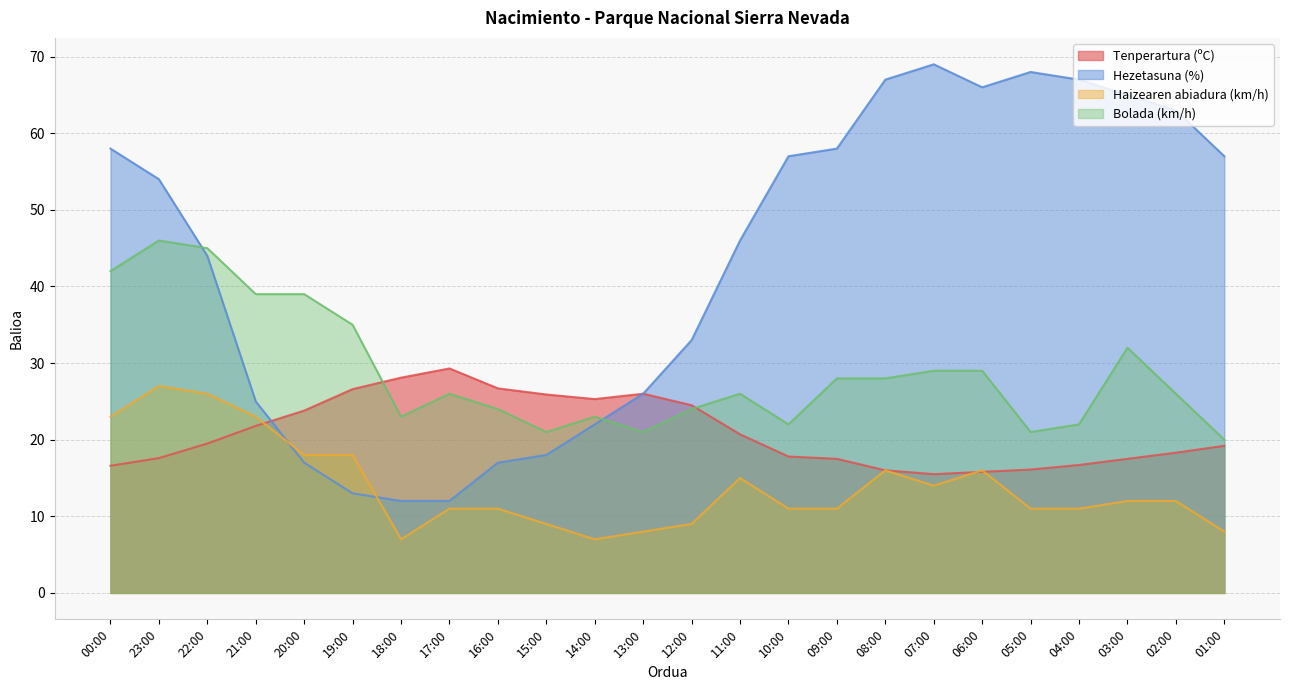

Which series has the largest total across all categories?

Hezetasuna (%)